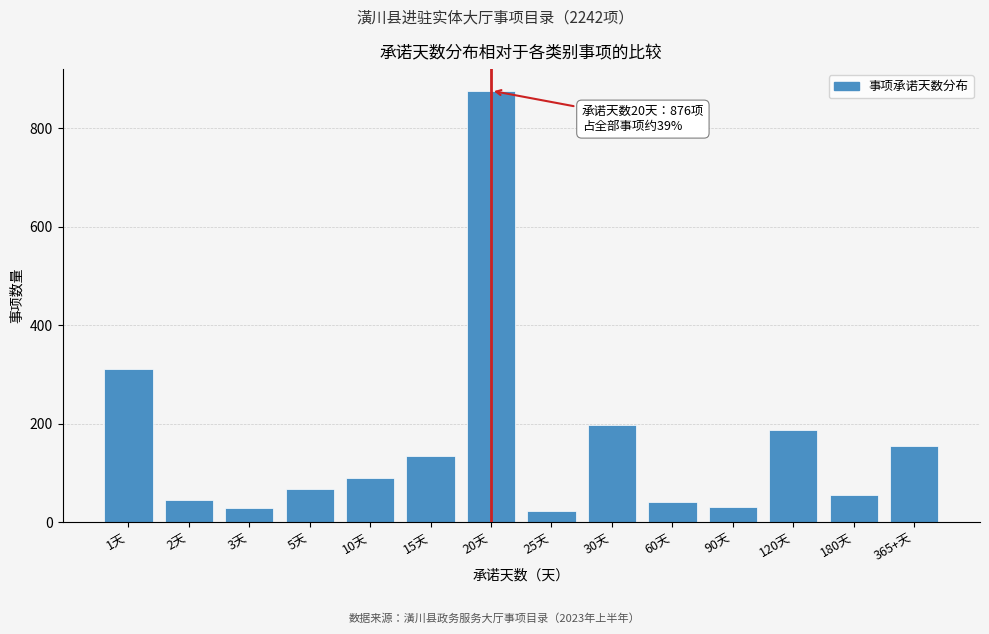

What is the average value?

160